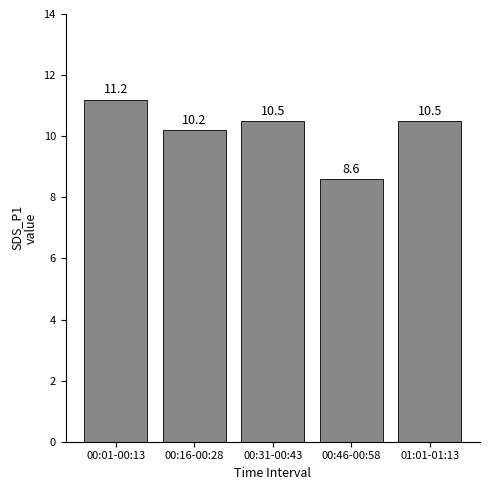

True or false: the data shows 8.6 at 00:46-00:58.

True